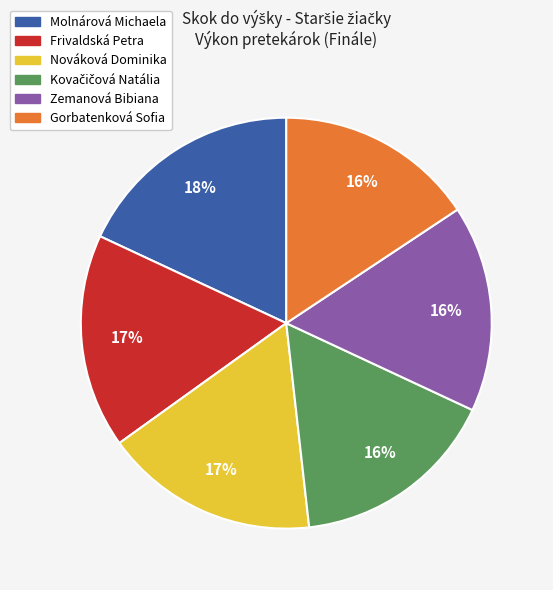

What is the largest slice in the pie chart?

Molnárová Michaela